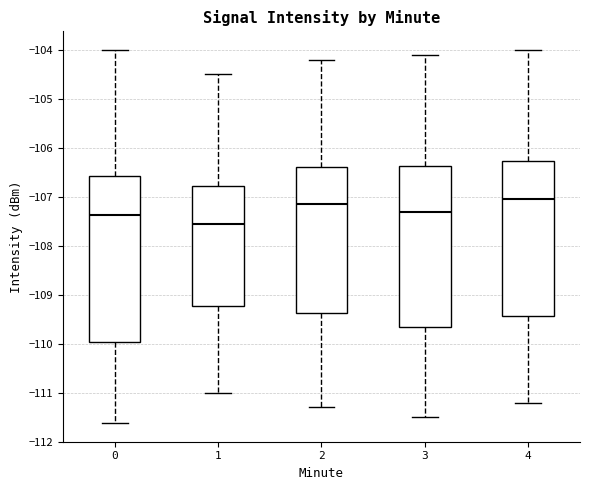

Reading left to right, transcribe this box plot: for each box, give where its median line is, the range the box spans, and where its two whiskers end, as read against the y-axis. The values are not printed on the chart, so give them approximately, as read against the axis.

0: median -107.4, box -110.0 to -106.6, whiskers -111.6 to -104.0
1: median -107.5, box -109.2 to -106.8, whiskers -111.0 to -104.5
2: median -107.1, box -109.4 to -106.4, whiskers -111.3 to -104.2
3: median -107.3, box -109.6 to -106.4, whiskers -111.5 to -104.1
4: median -107.0, box -109.4 to -106.3, whiskers -111.2 to -104.0